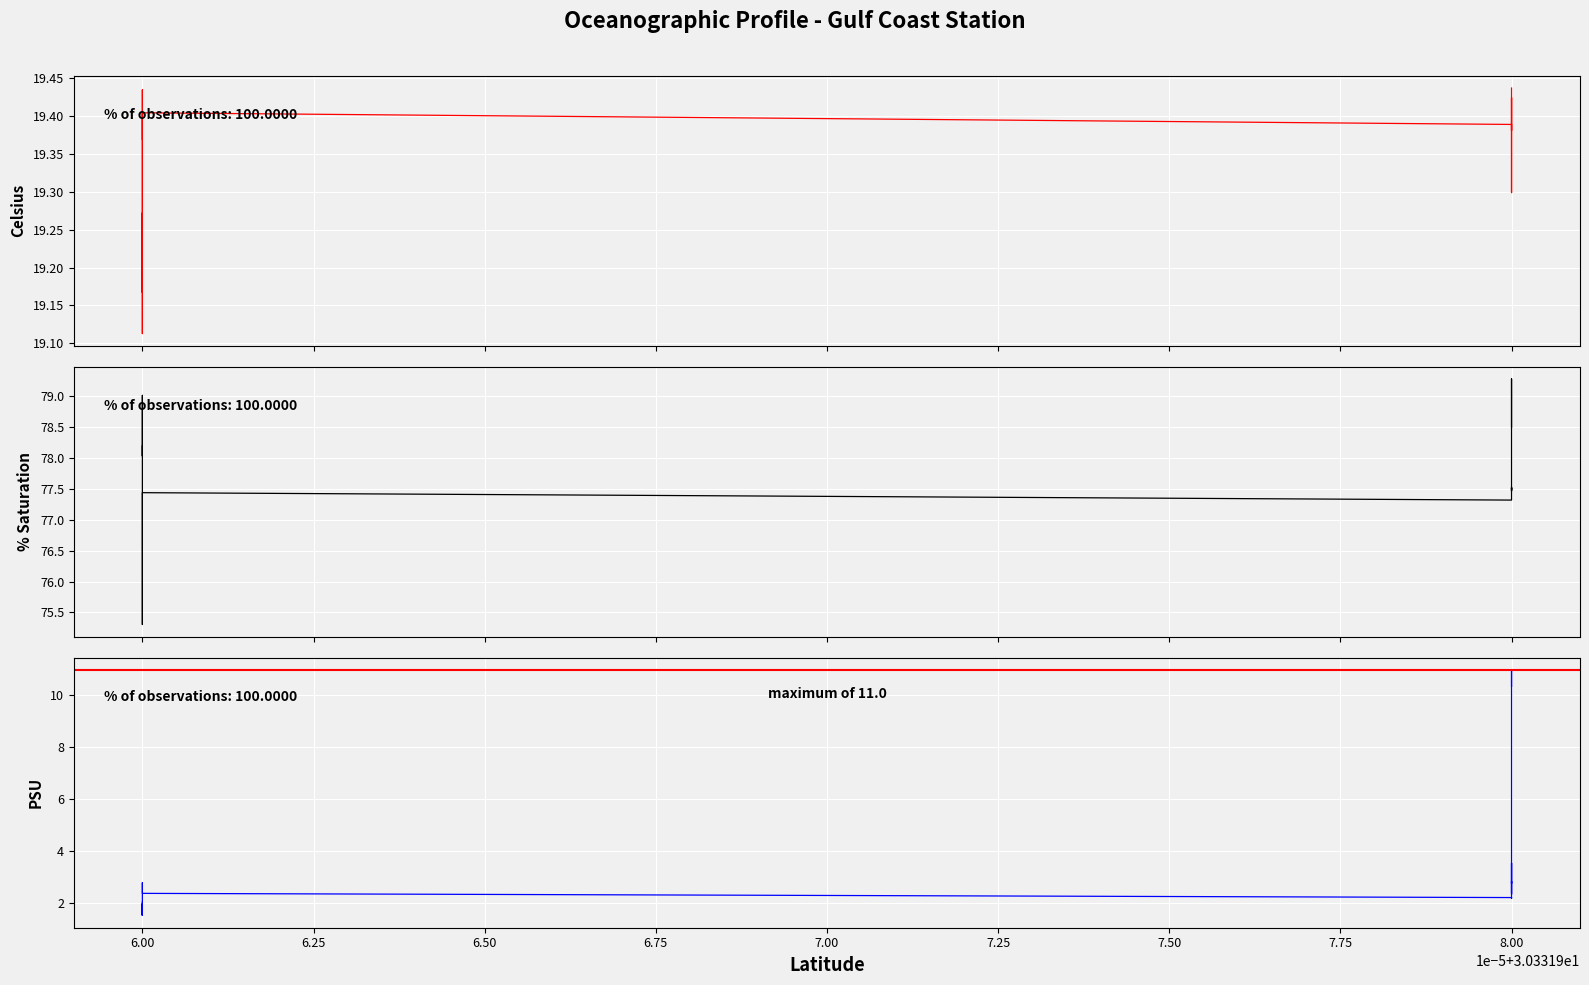

Reading left to right, extract all data points from this chart.

Temperature (ITS-90 deg C): 19.4	19.4	19.4	19.4	19.4	19.4	19.4	19.4	19.4	19.4	19.4	19.4	19.3	19.3	19.3	19.4	19.4	19.4	19.4	19.4	19.3	19.3	19.2	19.2	19.1	19.1	19.2	19.3	19.2	19.2	19.2	19.2	19.3	19.4	19.4	19.4	19.4	19.4	19.4	19.4
Oxygen, SBE 43 (% saturation): 78.5	78.8	78.9	79.1	79.3	79.3	79.1	78.7	78.5	78.0	77.8	77.5	77.5	77.5	77.5	77.5	77.3	77.4	77.4	77.3	76.9	76.6	76.3	75.9	75.6	75.3	75.6	76.0	76.7	77.2	78.1	78.6	78.9	79.0	78.6	78.6	78.5	78.4	78.0	78.2
Salinity, Practical (PSU): 10.3	11.0	3.7	2.9	2.8	2.7	2.8	3.4	3.5	2.7	2.6	2.5	2.3	2.8	2.5	2.2	2.2	2.4	2.4	2.4	2.5	2.8	2.2	1.8	1.8	1.9	2.0	1.8	1.6	1.5	1.6	1.7	1.6	1.9	1.6	1.5	1.8	1.7	1.9	2.0